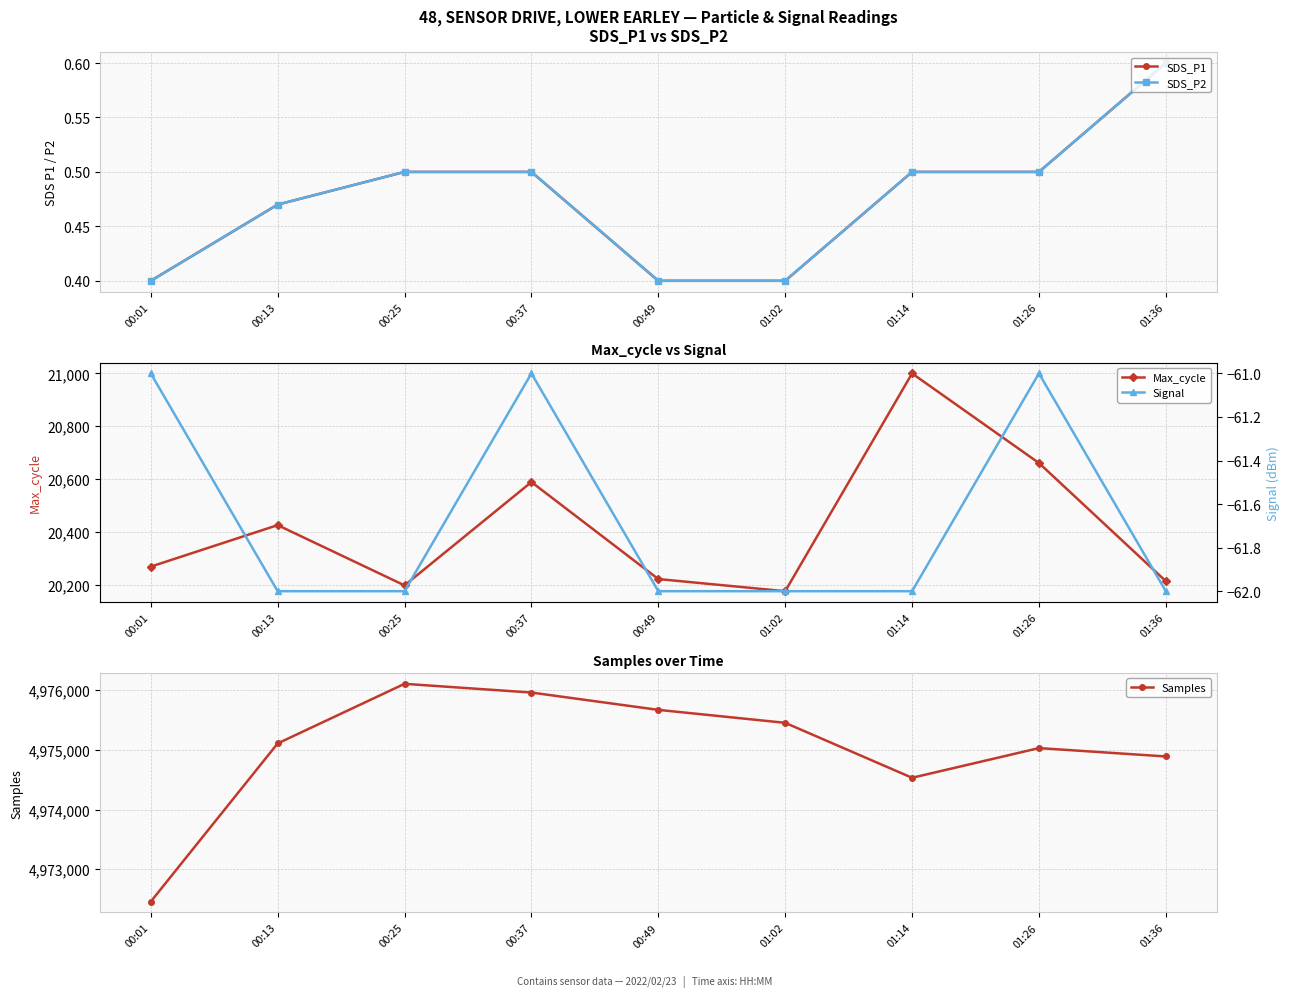

Is it true that Signal equals -109.4 at 01:36?

False